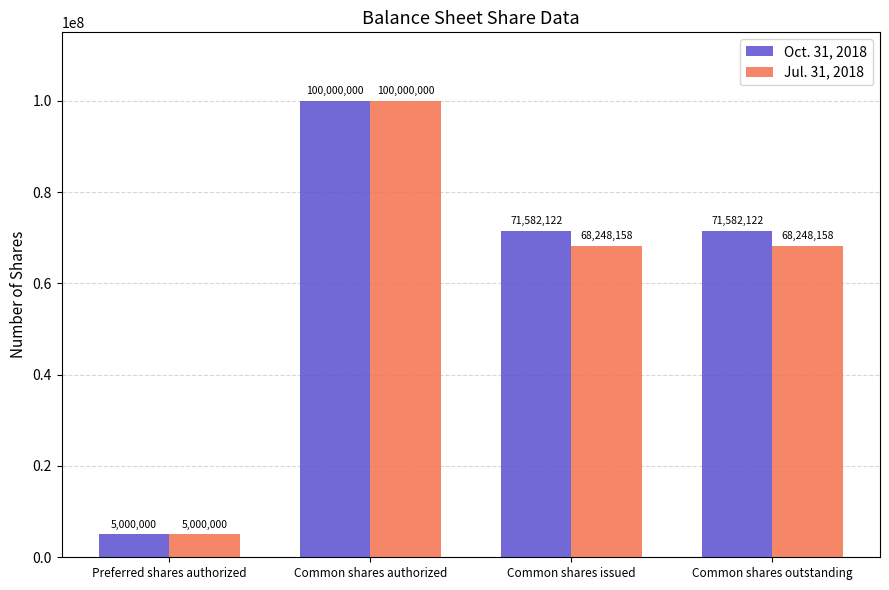

Does the chart contain any negative values?

No